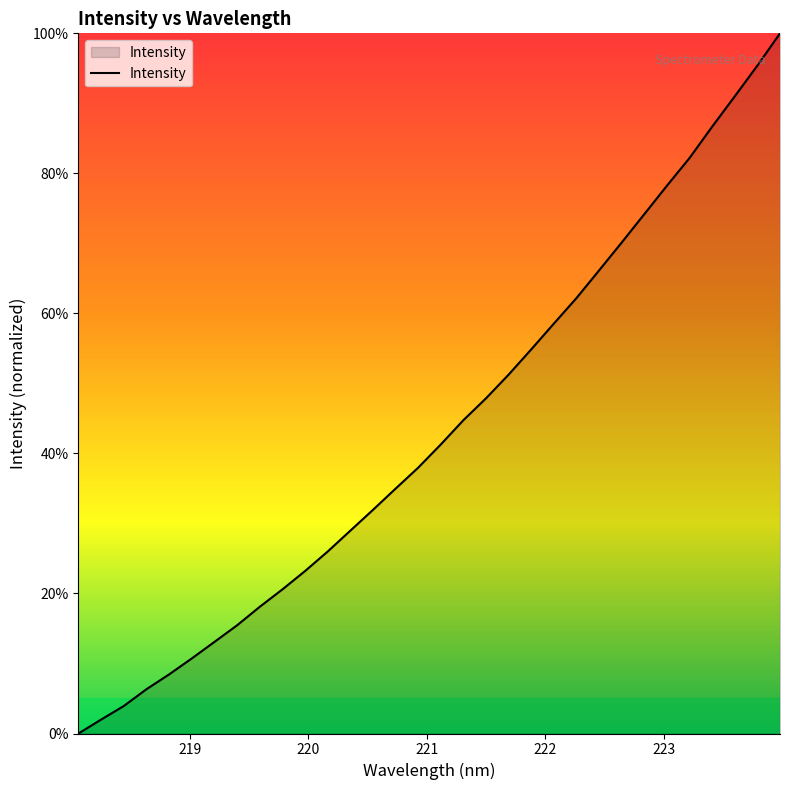

Reading right to left, what are all the values shown in this chart?

100.0	95.4	91.0	86.7	82.2	78.2	74.2	70.1	66.2	62.2	58.6	54.9	51.3	47.9	44.8	41.3	38.0	35.0	31.9	29.0	26.0	23.2	20.6	18.1	15.5	13.1	10.7	8.4	6.3	3.9	2.0	0.0